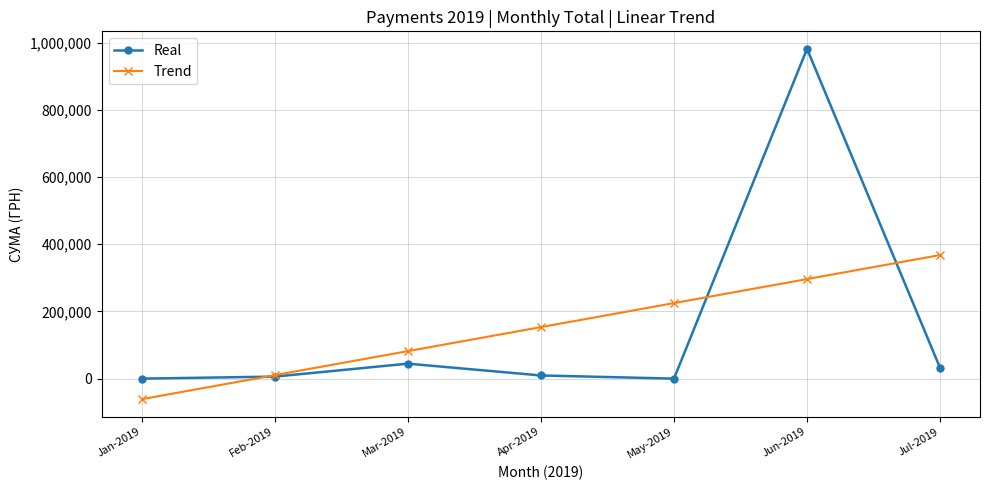

True or false: Real and Trend intersect in this chart.

True